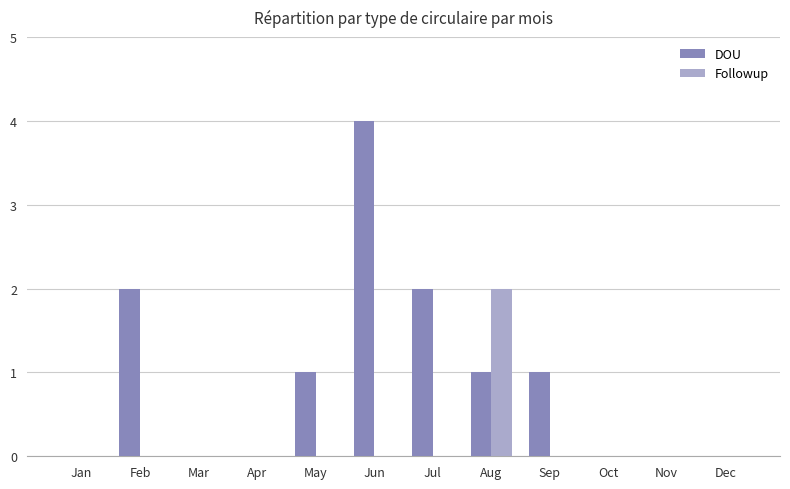

Between Sep and Nov, which series saw the biggest shift?

DOU